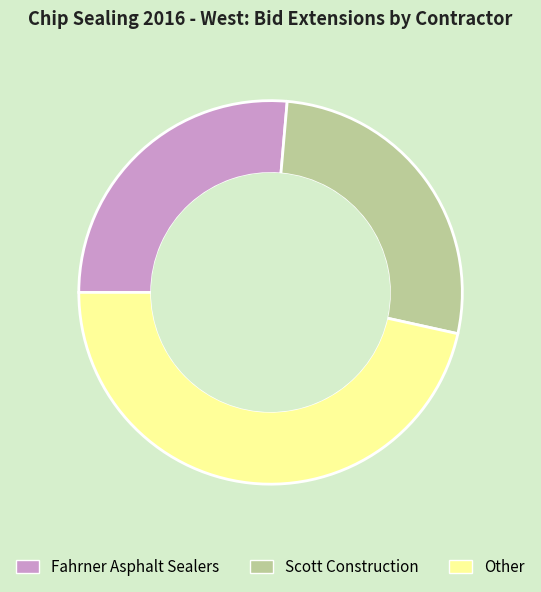

Rank the categories by value from highest to lowest.

Other, Scott Construction, Fahrner Asphalt Sealers